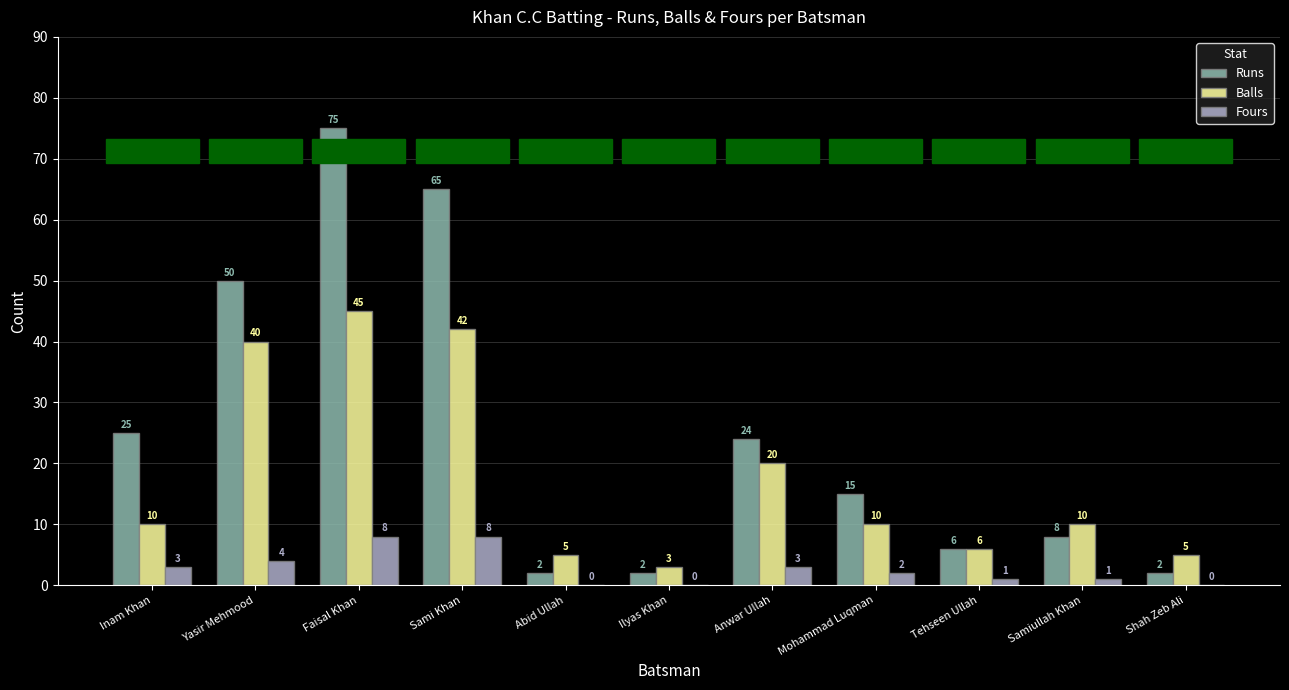

The value of Runs at Shah Zeb Ali is 2. True or false?

True